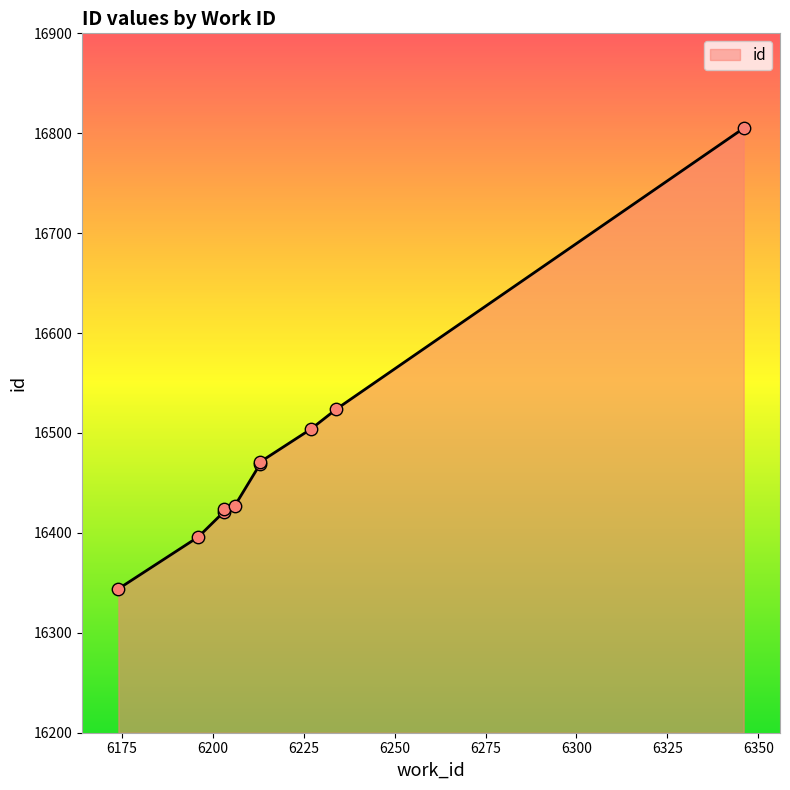

What is the change in value from 6206 to 6213?

+44